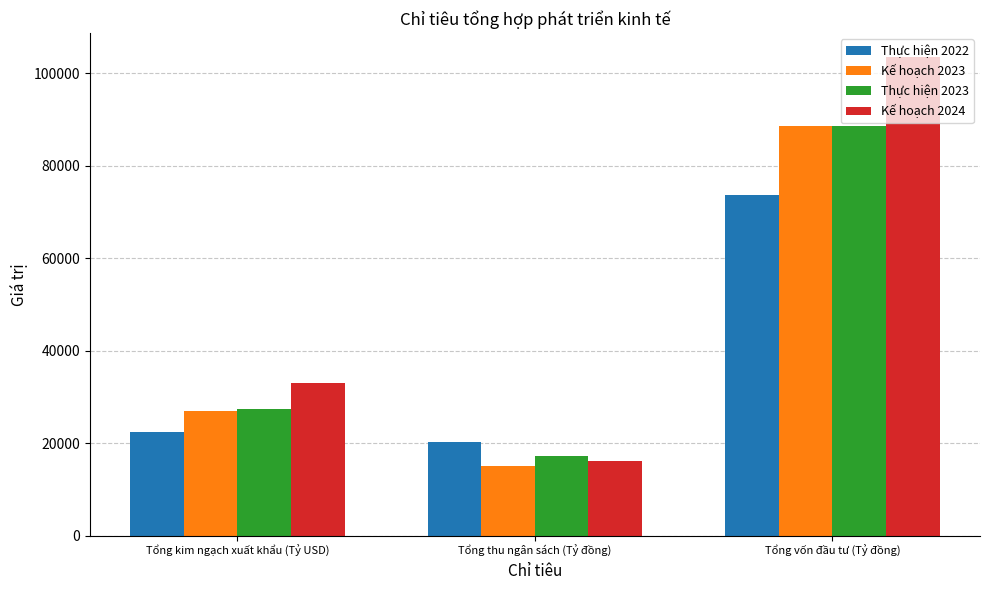

True or false: Thực hiện 2022 has a value of 22417.0 at Tổng kim ngạch xuất khẩu (Tỷ USD).

True